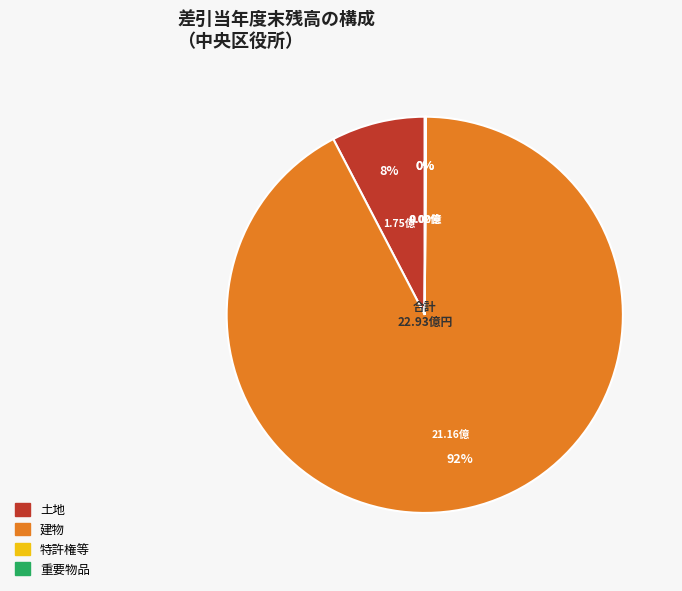

Does any single category account for the majority?

Yes